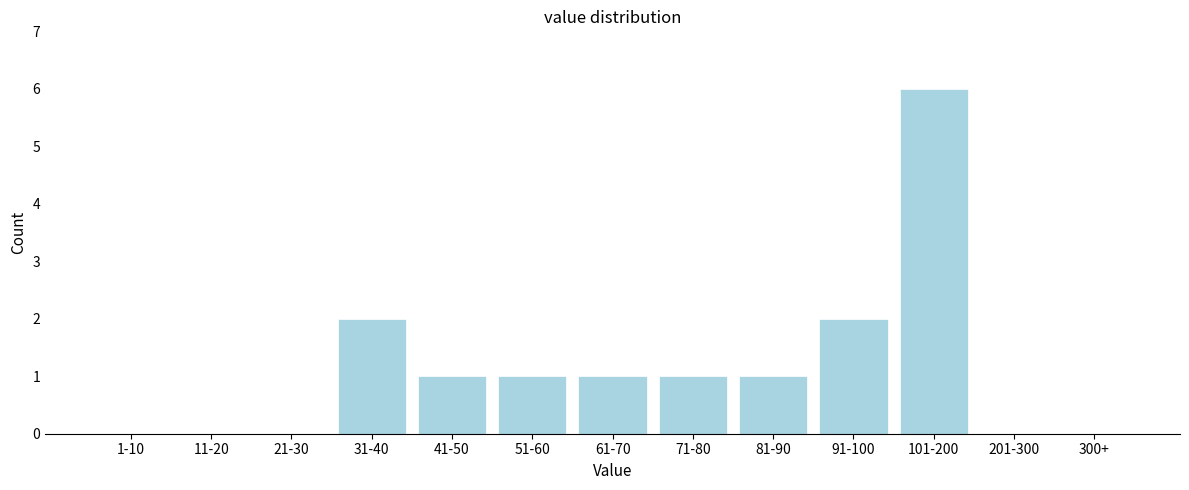

Reading right to left, extract all data points from this chart.

300+=0	201-300=0	101-200=6	91-100=2	81-90=1	71-80=1	61-70=1	51-60=1	41-50=1	31-40=2	21-30=0	11-20=0	1-10=0